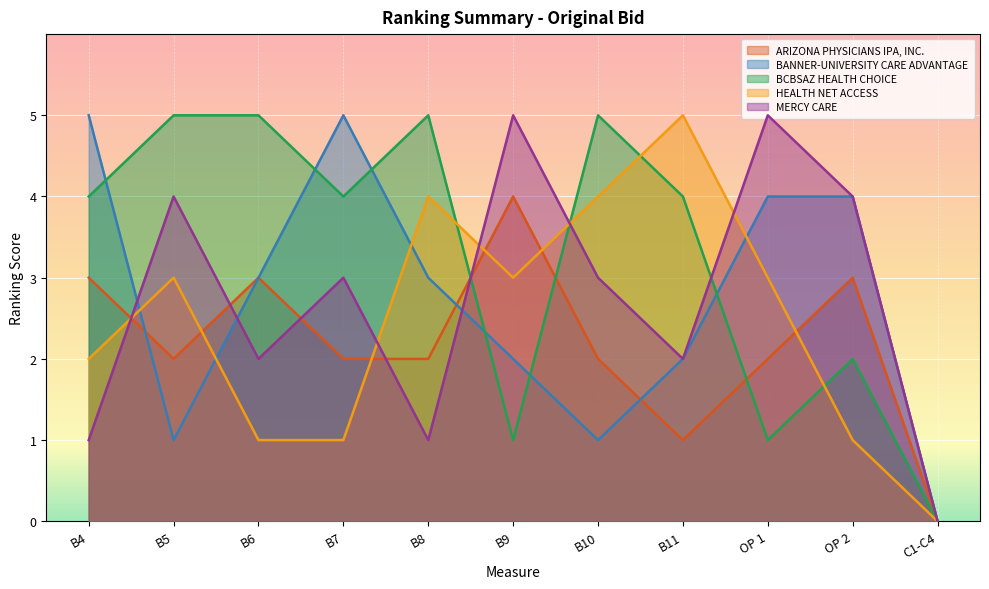

How many BANNER-UNIVERSITY CARE ADVANTAGE values are between 1 and 4?

8